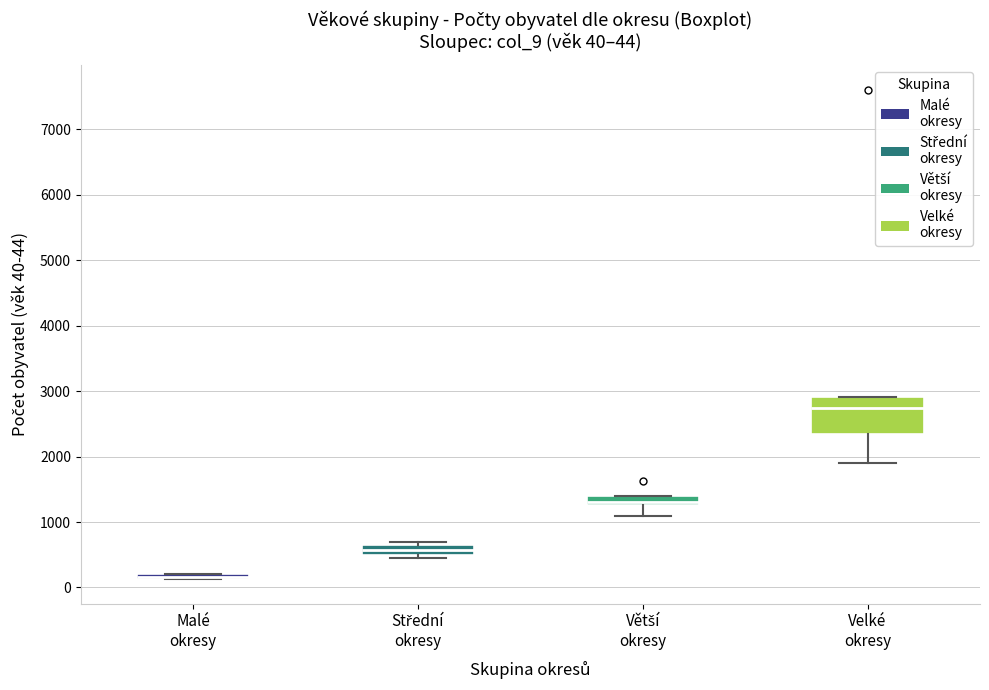

Which box's median line is the lowest?

Malé okresy